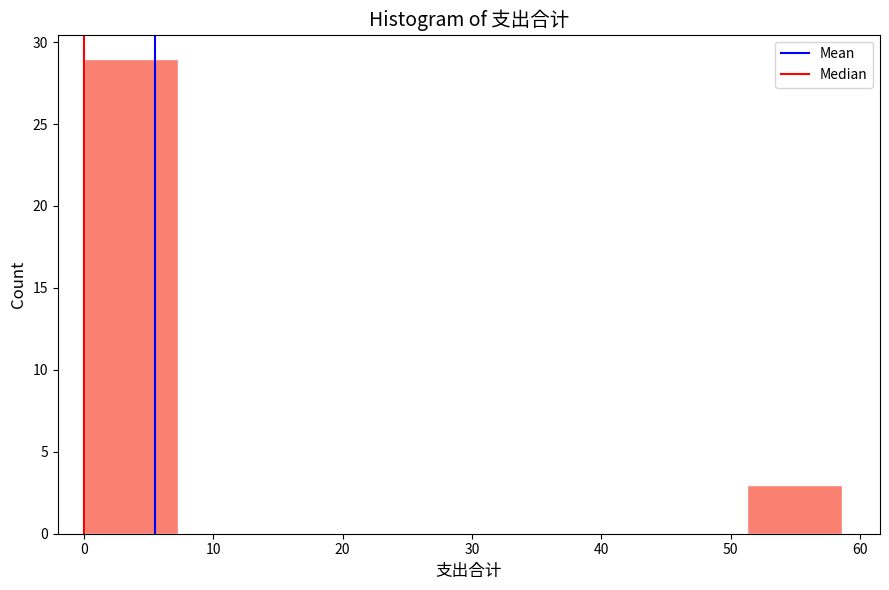

Reading left to right, list every bar in this chart as the range it spans on the x-axis followed by its height. Neither the bar edges nor the heights are printed on the chart, so give them approximately, as read against the axes.

0 to 7: 29
7 to 15: 0
15 to 22: 0
22 to 29: 0
29 to 37: 0
37 to 44: 0
44 to 51: 0
51 to 59: 3